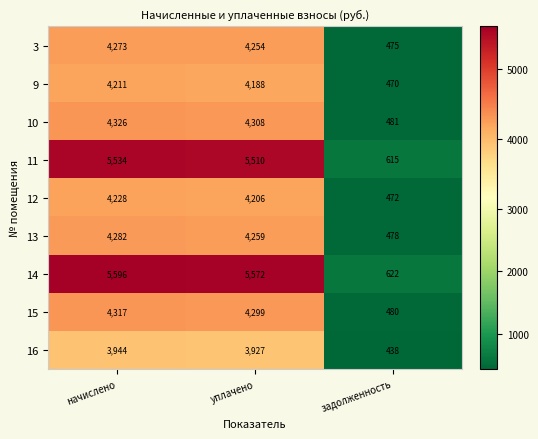

Which series has the largest range (max minus min)?

14